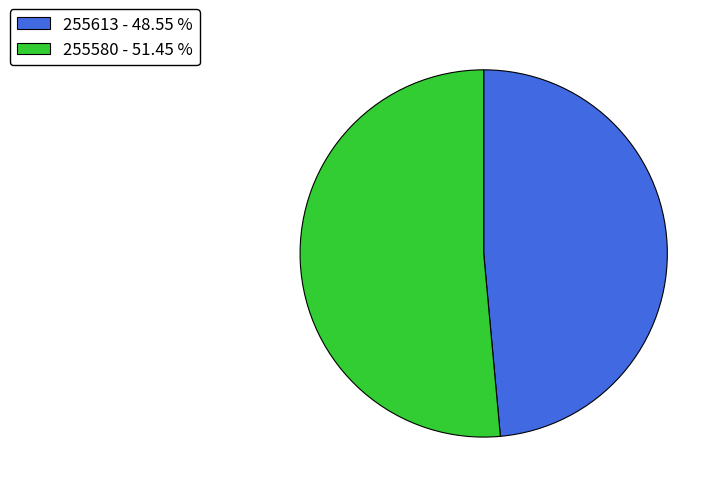

Combined, do 255613 - 48.55 % and 255580 - 51.45 % account for over 50%?

Yes